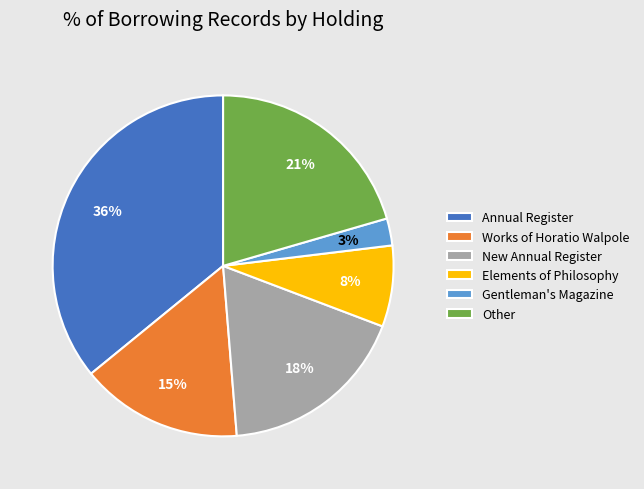

The Other slice represents 5% of the pie. True or false?

False